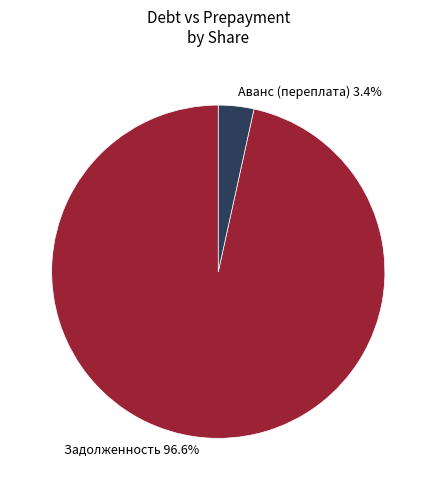

What is the total percentage of Аванс (переплата) 3.4% and Задолженность 96.6%?

100.0%